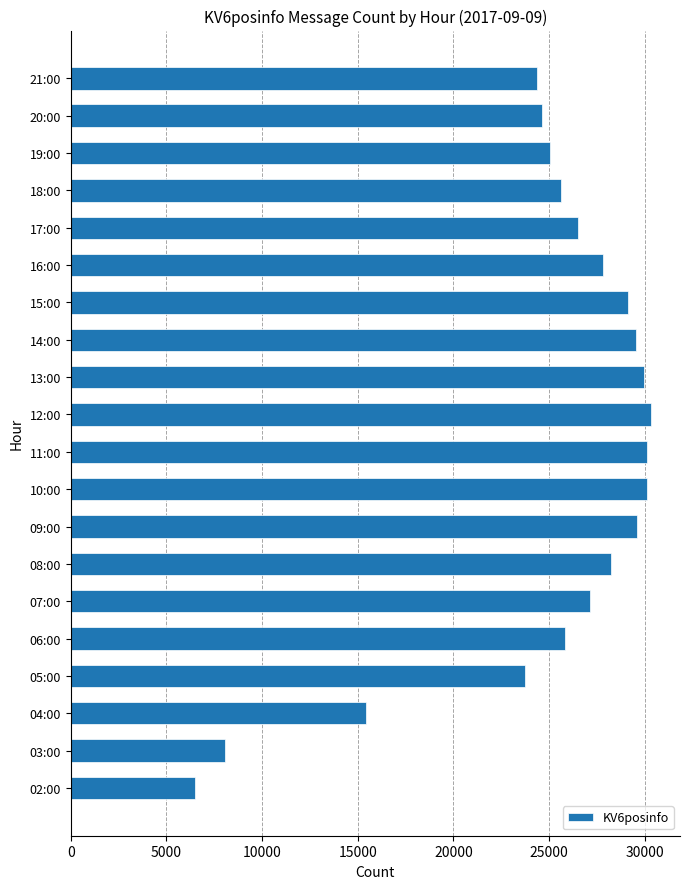

Where is the data nearest to the value 18414?

04:00